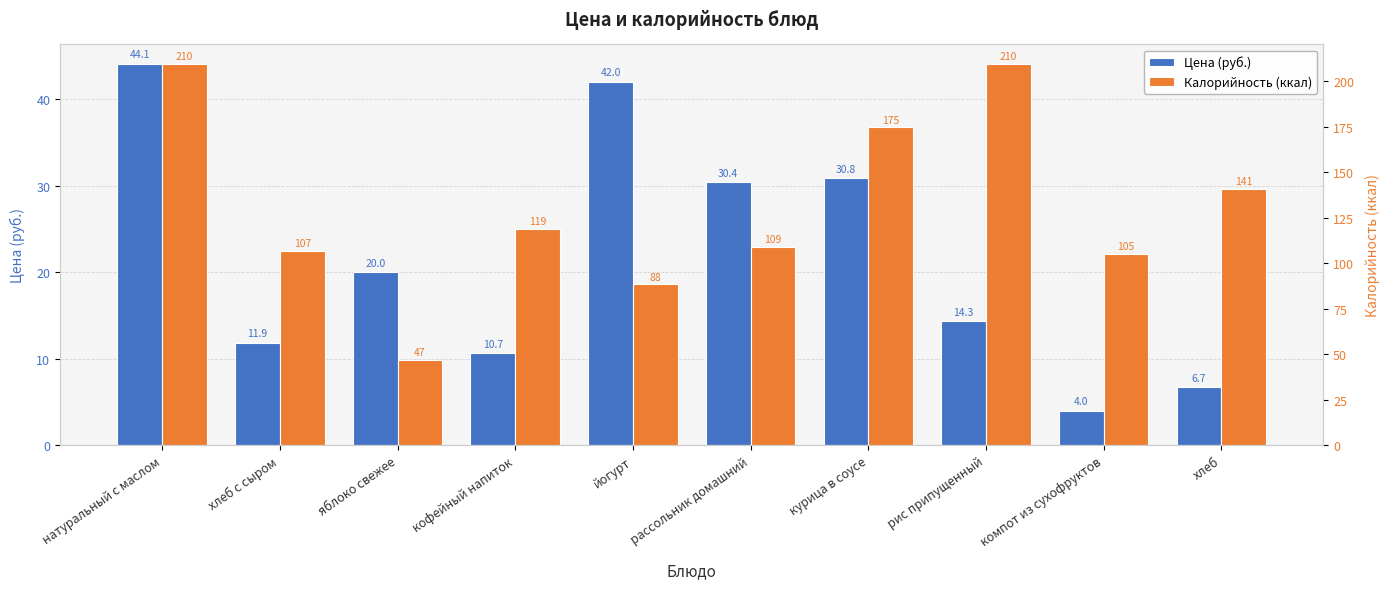

Is it true that Калорийность (ккал) equals 47.9 at курица в соусе?

False